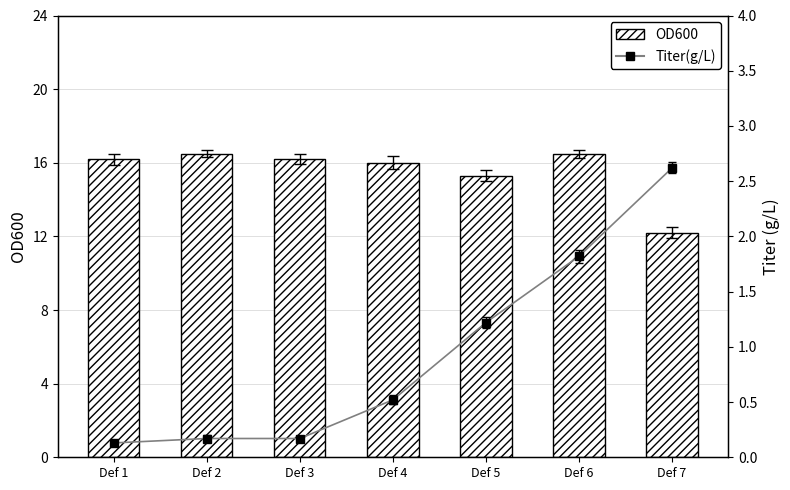

What is the difference between the second highest and minimum values in the Titer(g/L) series?

1.7